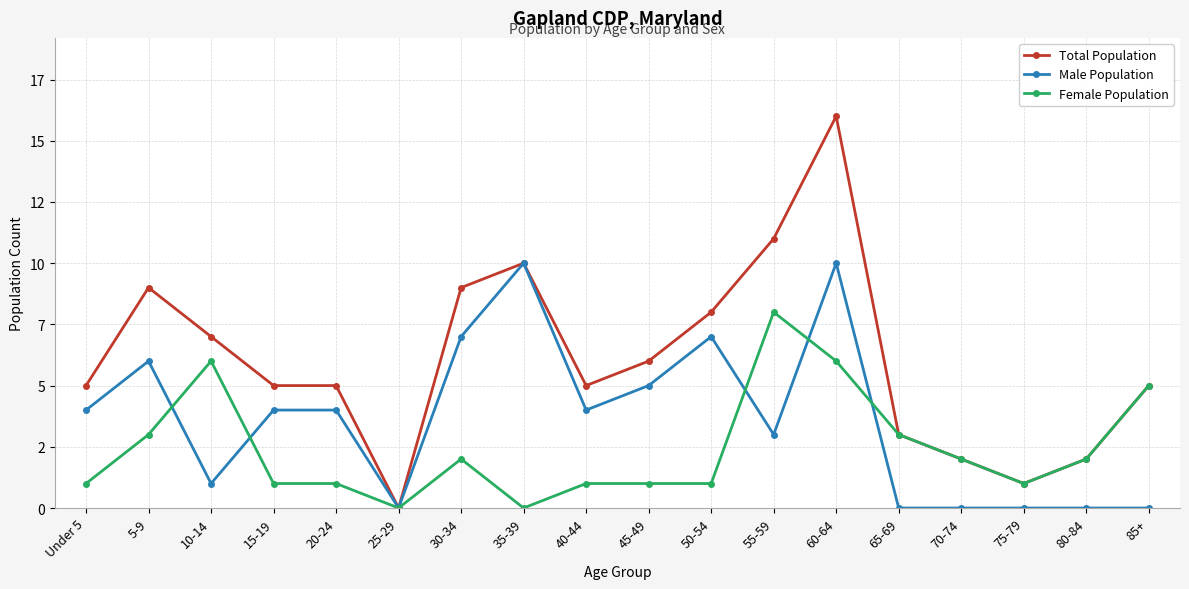

Count the Female Population values in the range 1 to 3.

12